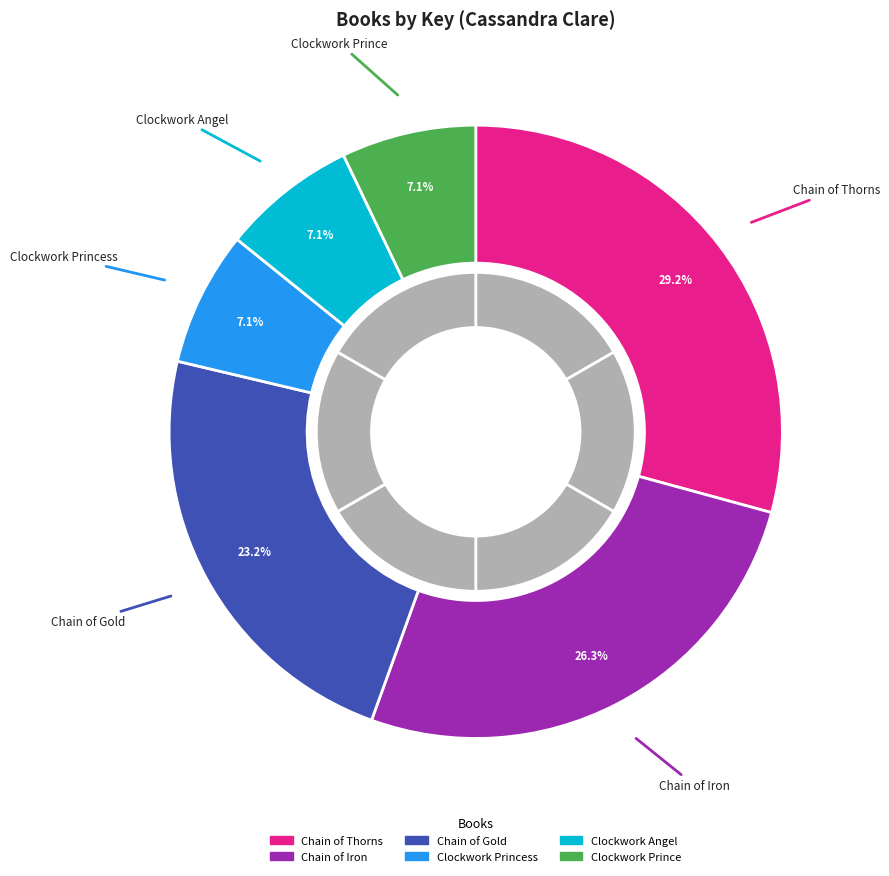

What is the ratio of the value at Clockwork Angel to the value at Clockwork Princess?

1.0